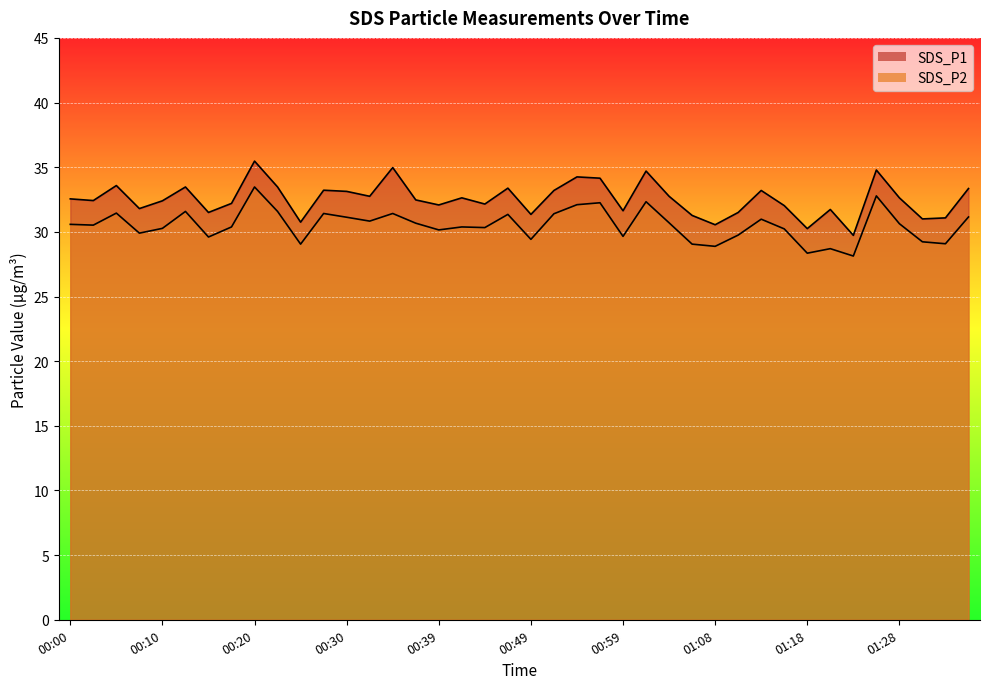

Reading right to left, transcribe all the data shown in this chart.

SDS_P1: 33.4	31.1	31.0	32.6	34.8	29.7	31.7	30.2	32.0	33.2	31.5	30.6	31.3	32.8	34.7	31.6	34.1	34.2	33.2	31.4	33.4	32.1	32.6	32.1	32.5	35.0	32.8	33.1	33.2	30.8	33.5	35.5	32.2	31.5	33.5	32.4	31.8	33.6	32.4	32.5
SDS_P2: 31.1	29.1	29.2	30.6	32.8	28.1	28.7	28.4	30.2	31.0	29.8	28.9	29.1	30.7	32.3	29.6	32.2	32.1	31.4	29.4	31.4	30.3	30.4	30.1	30.7	31.4	30.8	31.1	31.4	29.1	31.6	33.5	30.4	29.6	31.6	30.3	29.9	31.4	30.5	30.6